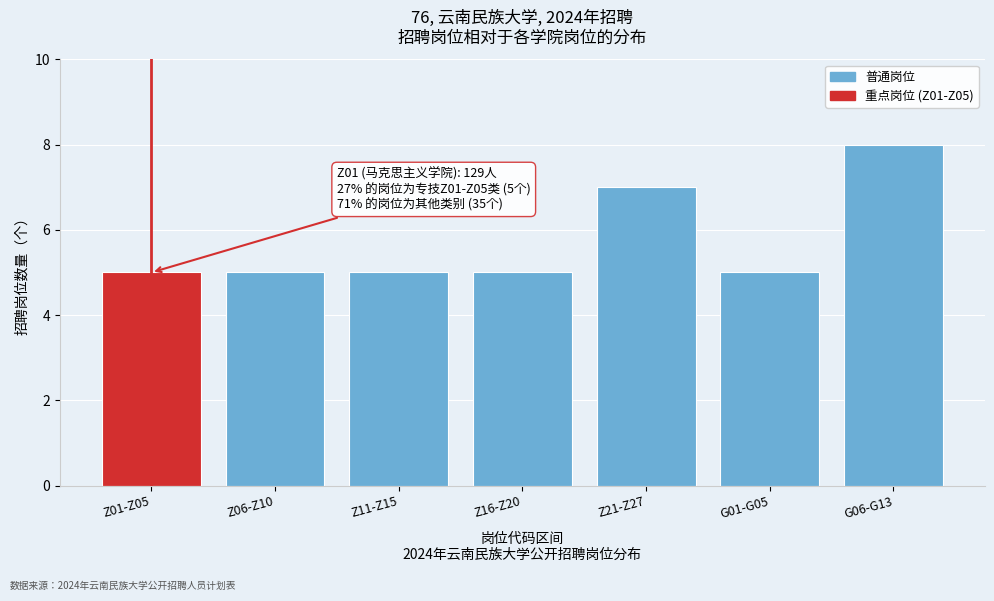

Reading right to left, list all the values displayed in this chart.

8	5	7	5	5	5	5